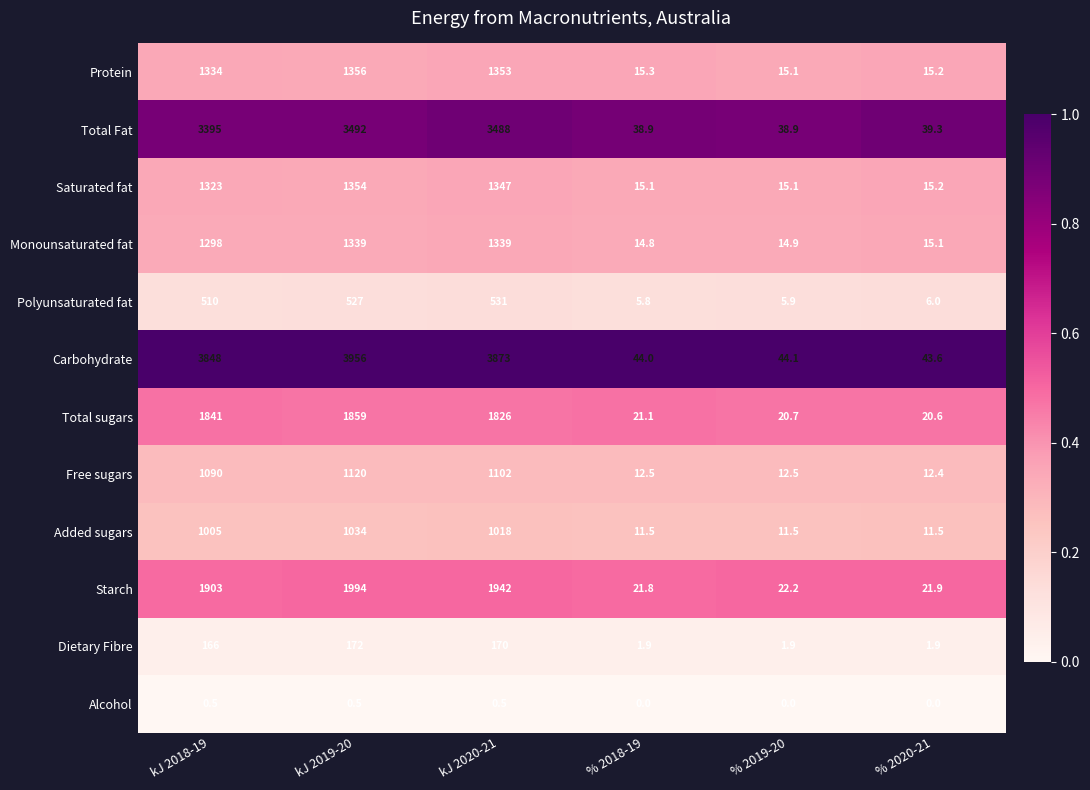

Which category has the lowest value in the Carbohydrate series?

% 2020-21